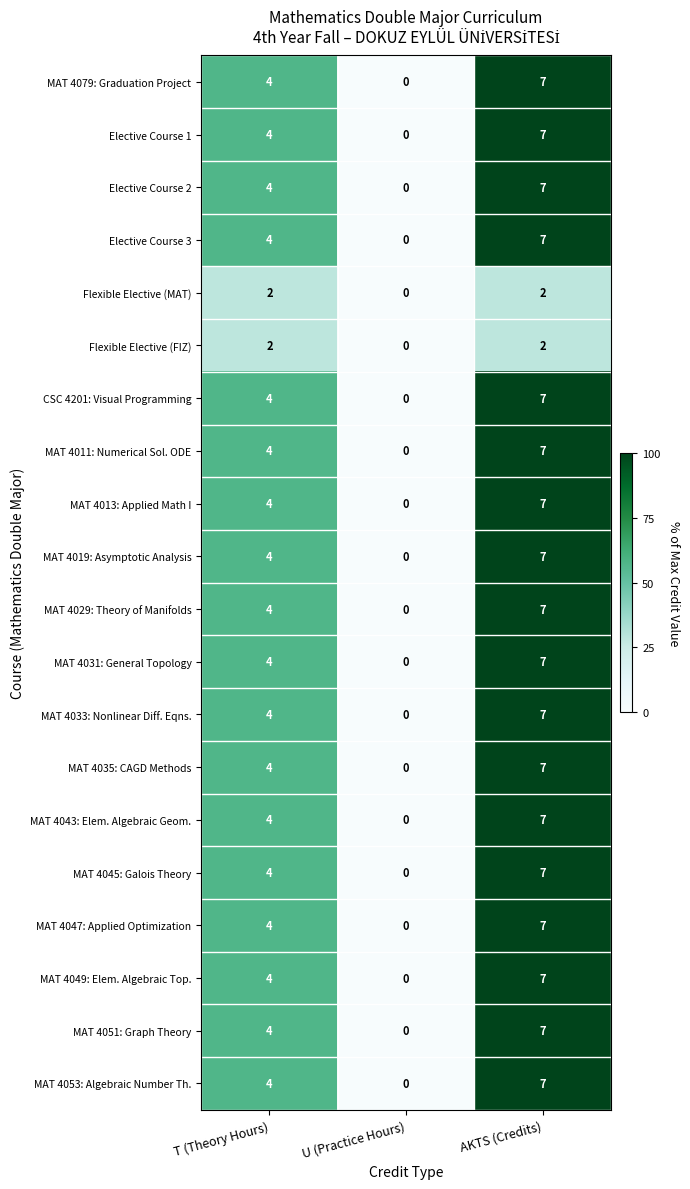

At which category does the chart reach its minimum across all series?

U (Practice Hours)